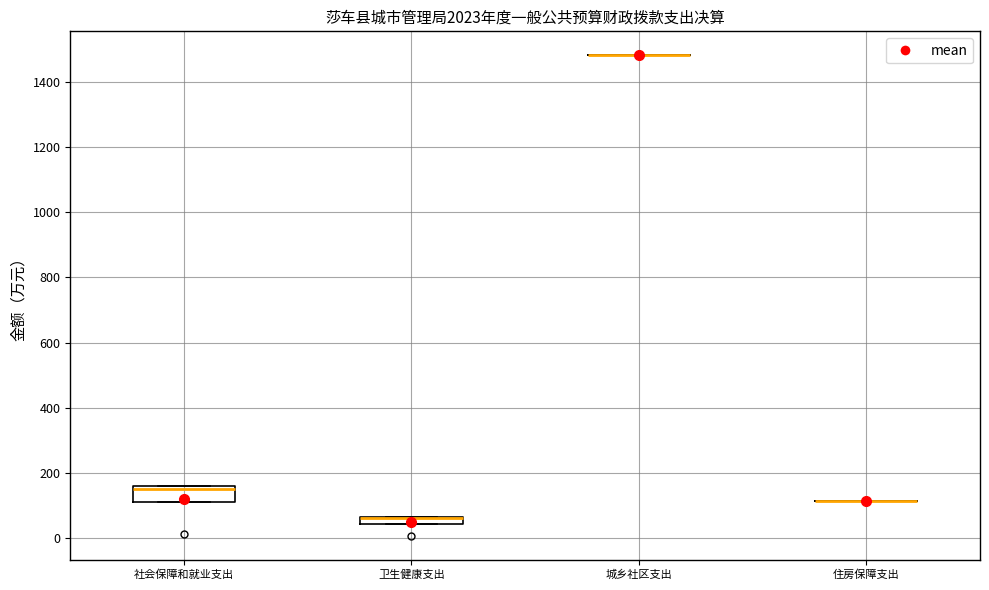

Which box is the tallest, from its lower edge to its upper edge?

社会保障和就业支出